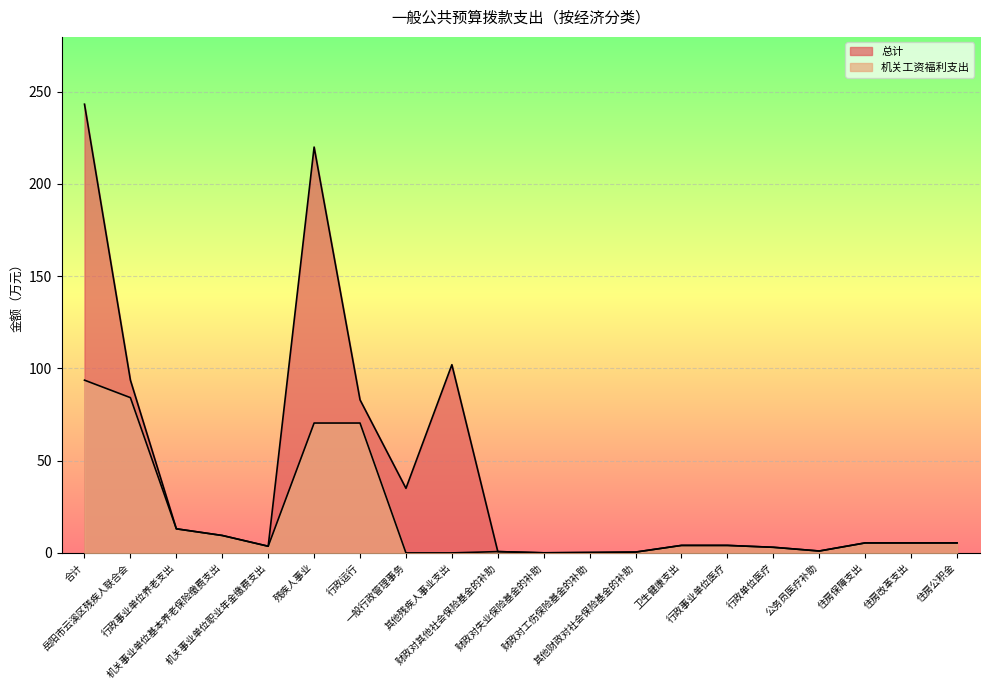

Reading left to right, what are all the values shown in this chart?

总计: 243.2	93.6	13.1	9.4	3.6	220.0	83.0	35.0	102.0	0.7	0.0	0.2	0.4	4.1	4.1	3.0	1.0	5.4	5.4	5.4
机关工资福利支出: 93.6	84.1	13.1	9.4	3.6	70.4	70.4	0.0	0.0	0.7	0.0	0.2	0.4	4.1	4.1	3.0	1.0	5.4	5.4	5.4